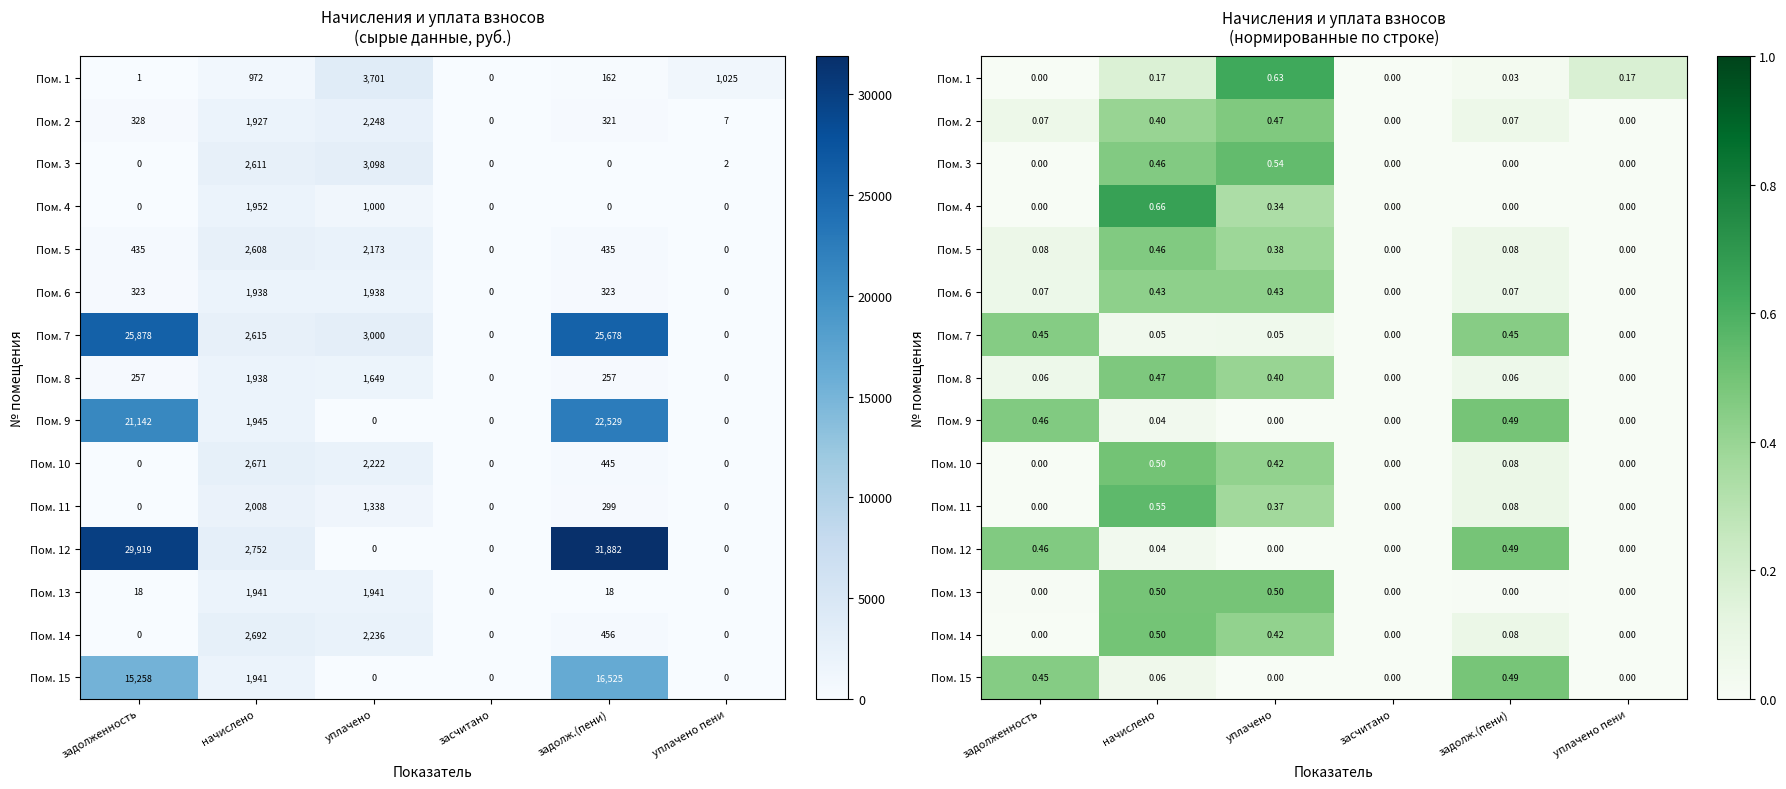

Read the Пом. 11 value at начислено.

0.6